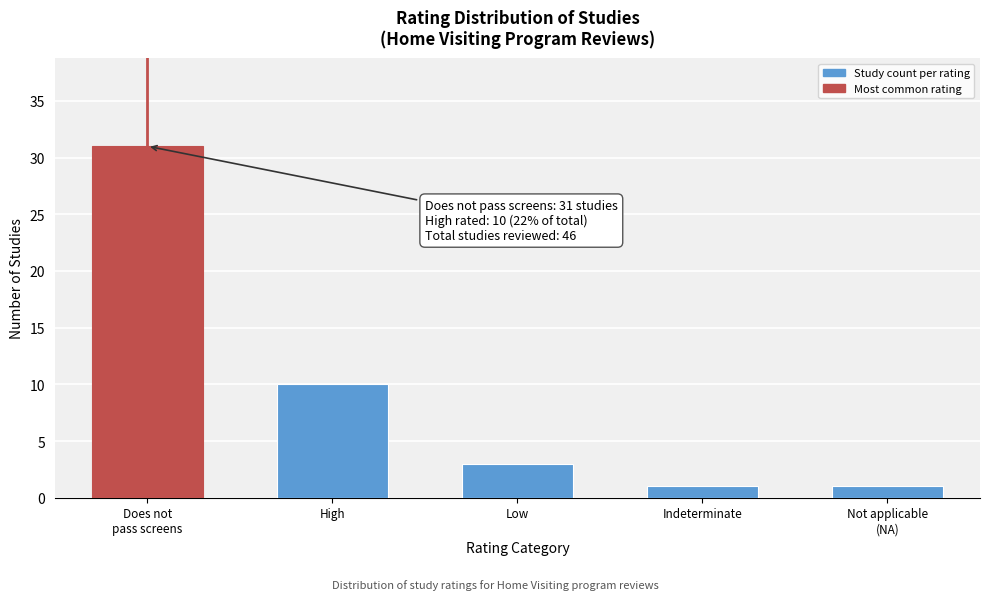

Reading right to left, transcribe all the data shown in this chart.

1	1	3	10	31